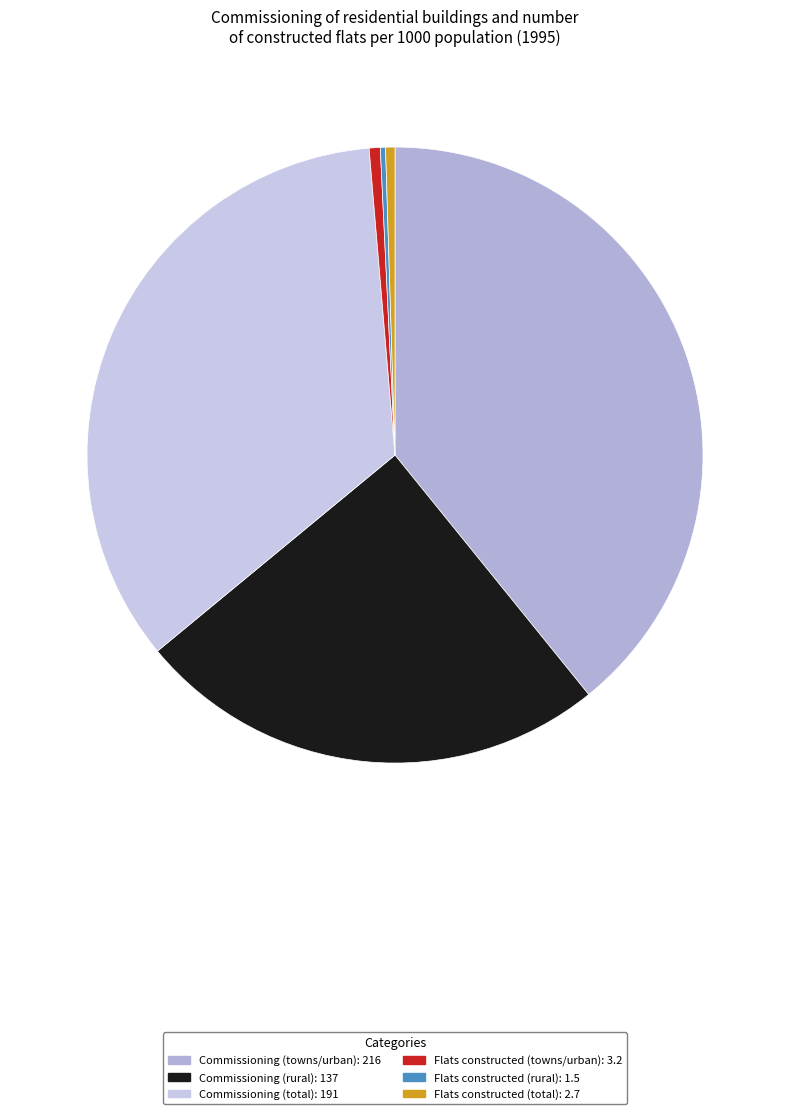

What percentage is the Commissioning (rural) slice, to the nearest percent?

25%